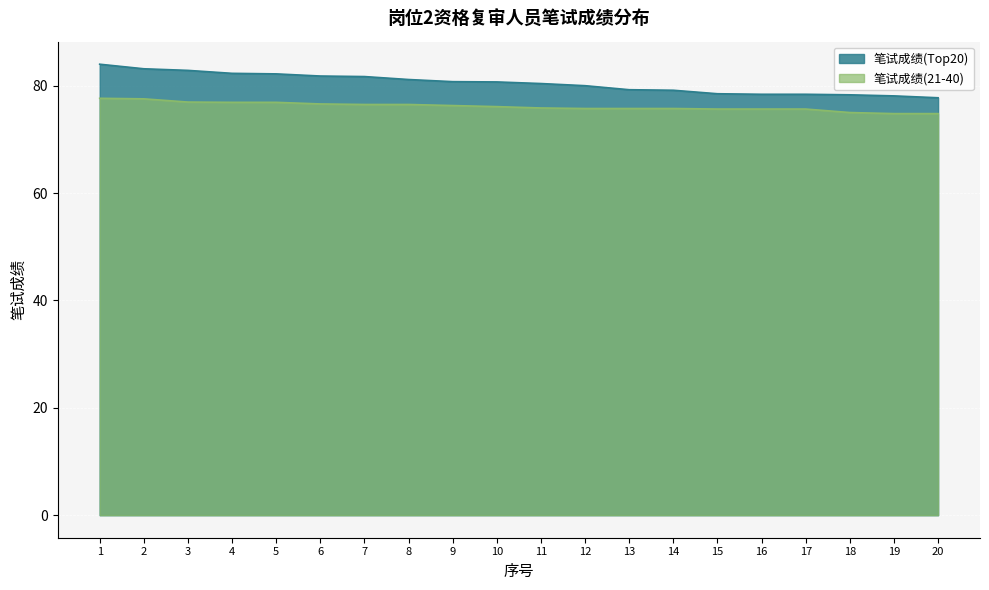

What is the sum of all 笔试成绩(21-40) values?

1522.6